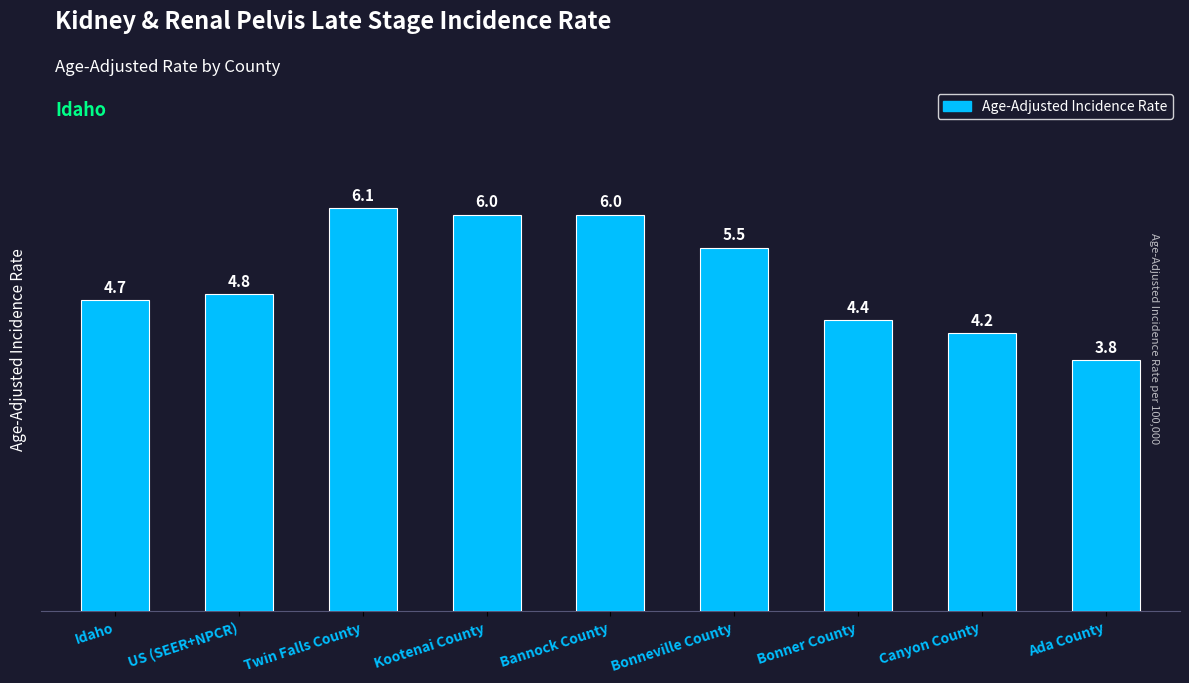

Where does the data first go above 4?

Idaho